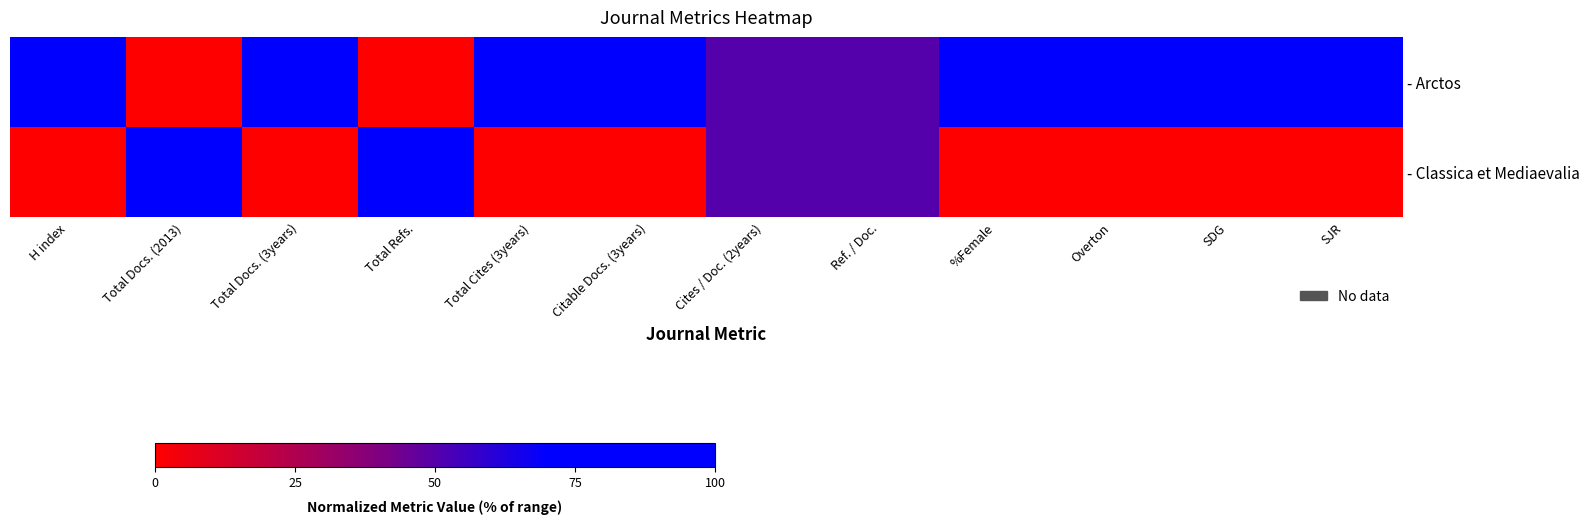

Reading left to right, extract all data points from this chart.

- Arctos: H index=100	Total Docs. (2013)=0	Total Docs. (3years)=100	Total Refs.=0	Total Cites (3years)=100	Citable Docs. (3years)=100	Cites / Doc. (2years)=50	Ref. / Doc.=50	%Female=100	Overton=100	SDG=100	SJR=100
- Classica et Mediaevalia: H index=0	Total Docs. (2013)=100	Total Docs. (3years)=0	Total Refs.=100	Total Cites (3years)=0	Citable Docs. (3years)=0	Cites / Doc. (2years)=50	Ref. / Doc.=50	%Female=0	Overton=0	SDG=0	SJR=0